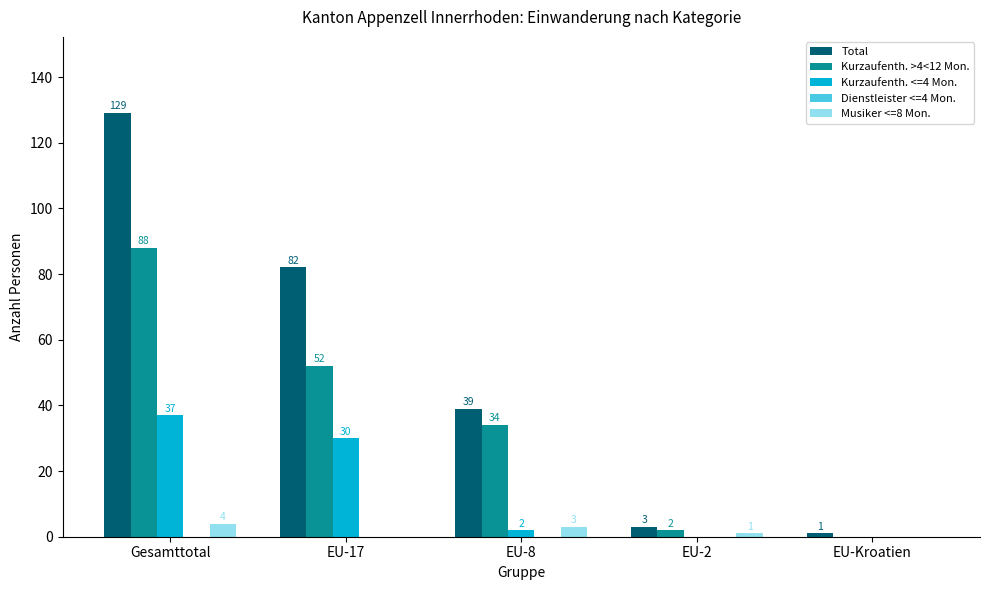

At which label is Kurzaufenth. <=4 Mon. closest to 18?

EU-17